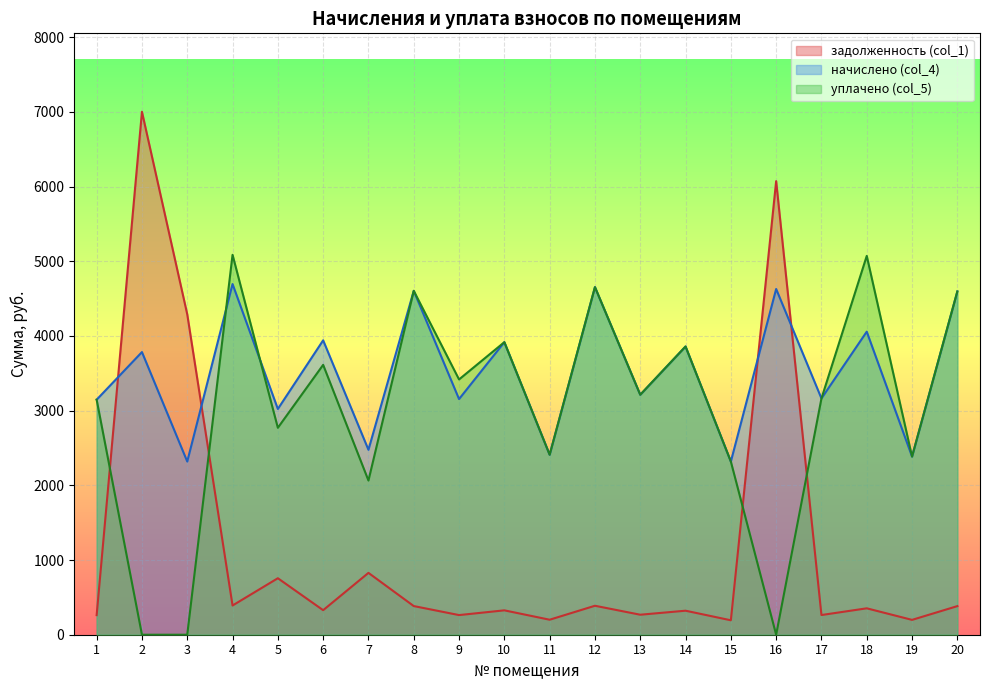

What is the difference between the maximum and minimum values in the задолженность (col_1) series?

6807.7